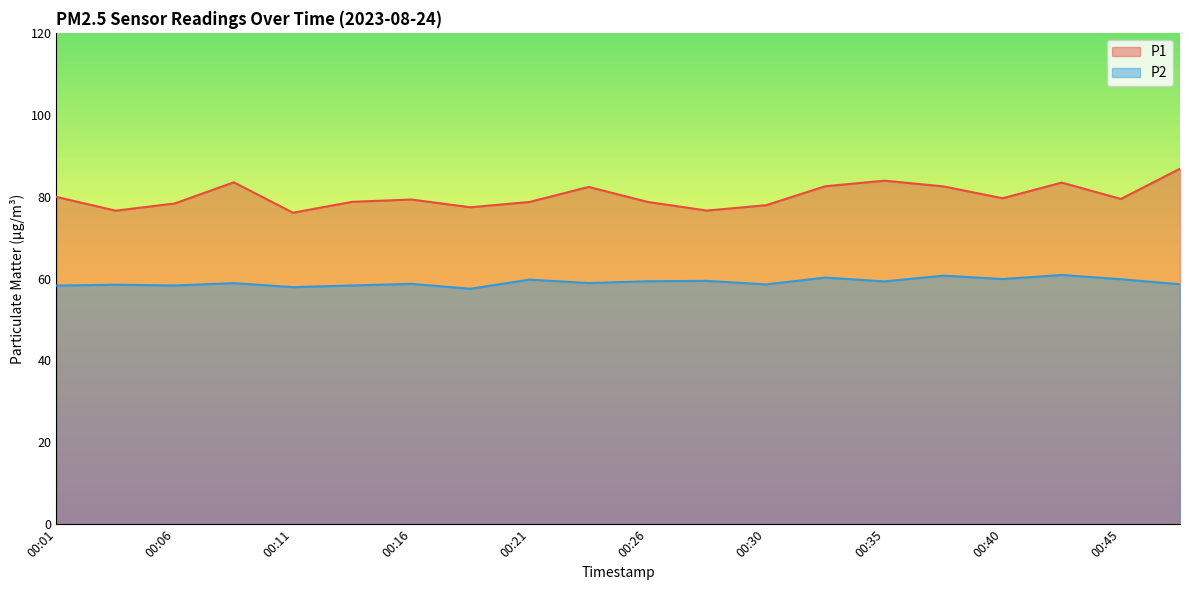

Where is P1 nearest to the value 81?

00:01